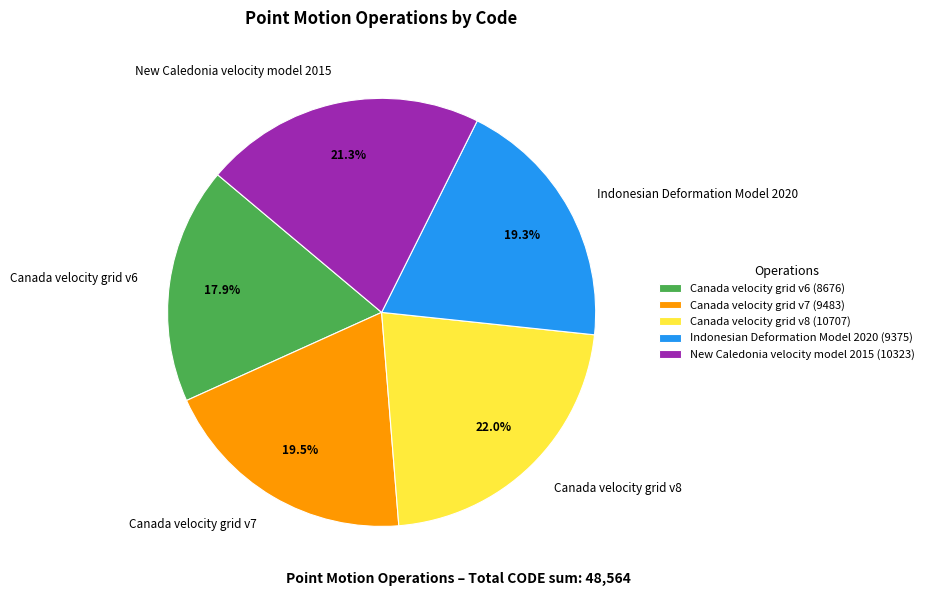

To the nearest percent, what is the difference between the largest and smallest slice percentages?

4%